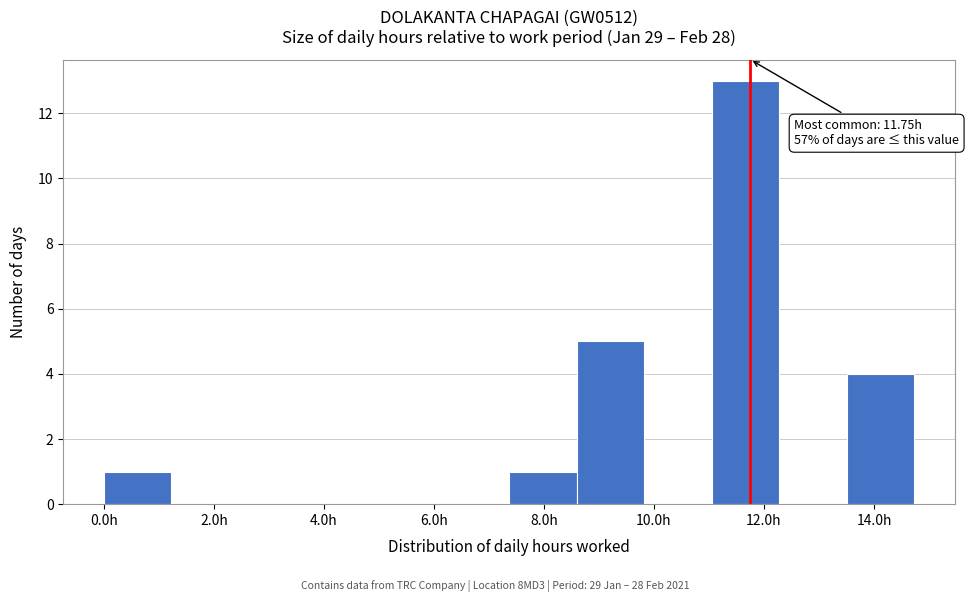

Which range on the x-axis has the tallest bar?

11.0 to 12.2